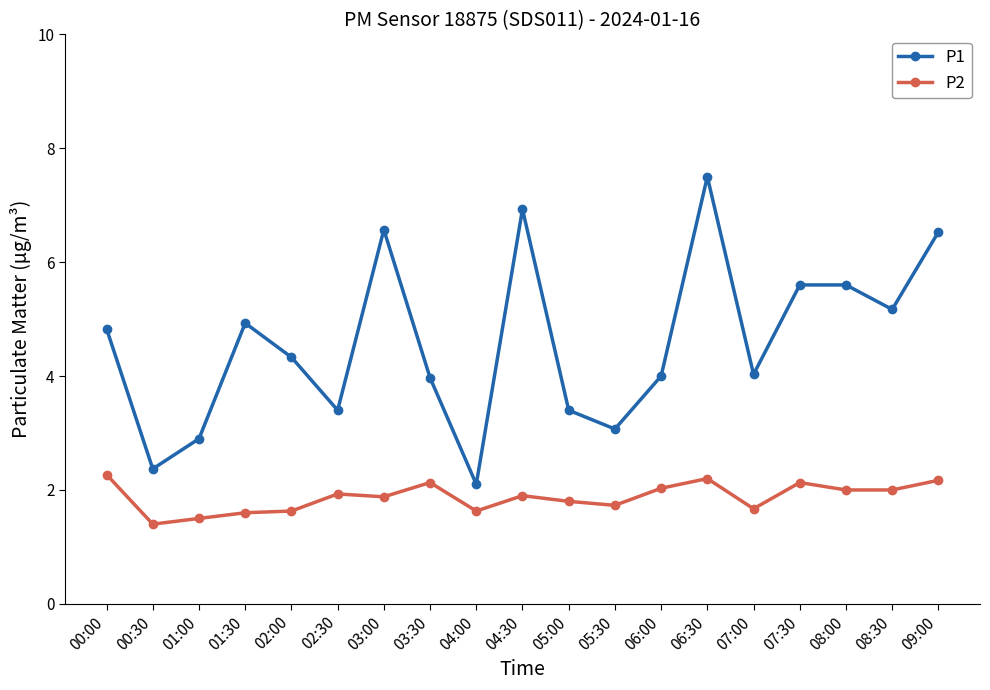

What is the sum of the P1 values at 03:30 and 03:00?

10.5